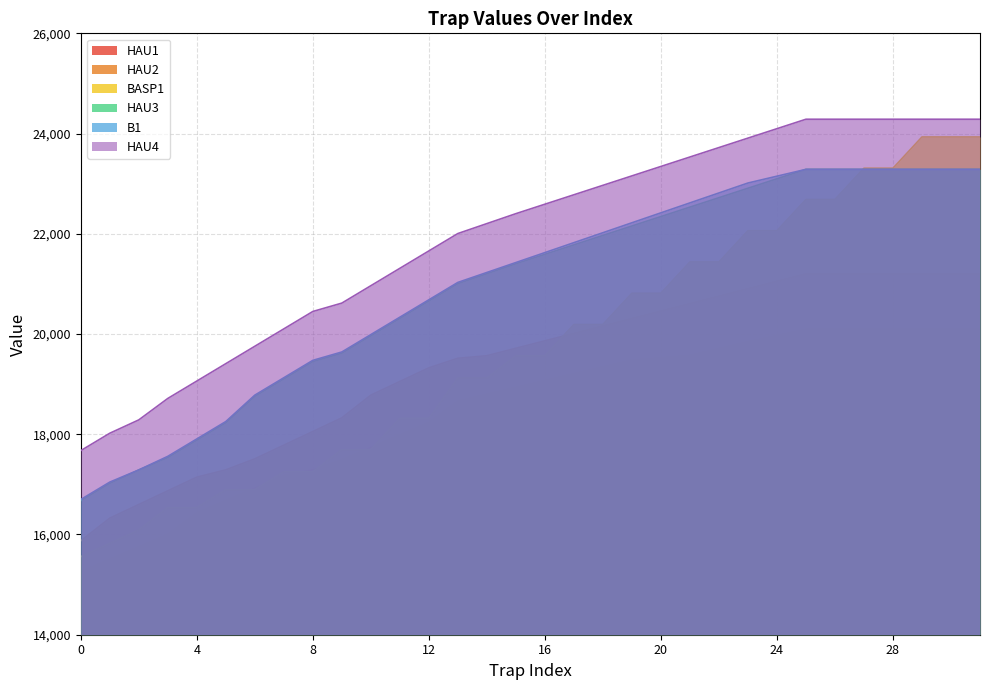

Rank the series by their maximum value, from lowest to highest.

HAU1, HAU2, HAU3, B1, BASP1, HAU4